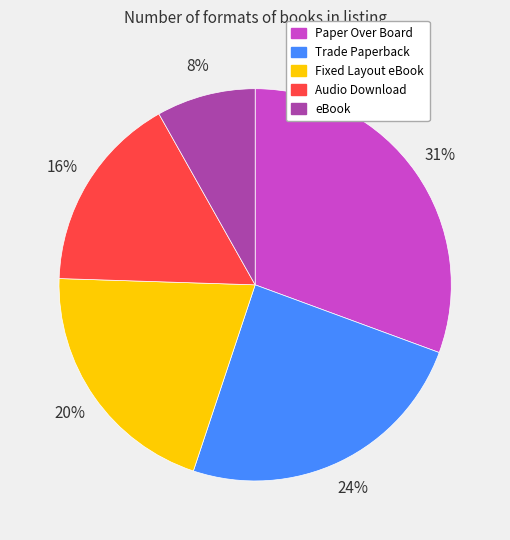

To the nearest percent, what percentage of the pie is Audio Download?

16%